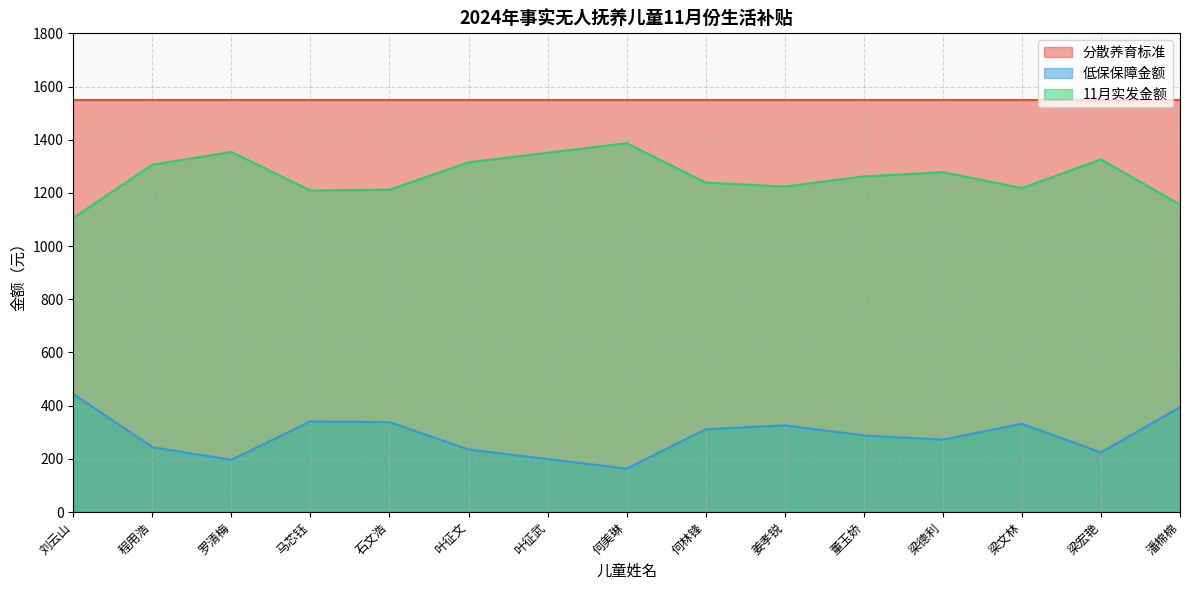

List the series in order of their peak value, highest first.

分散养育标准, 11月实发金额, 低保保障金额